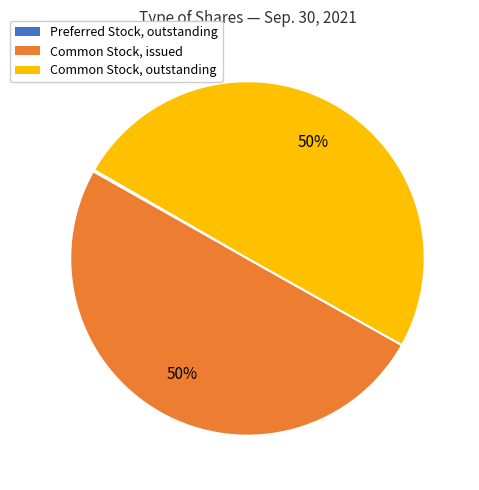

What percentage is the Common Stock, issued slice, to the nearest percent?

50%